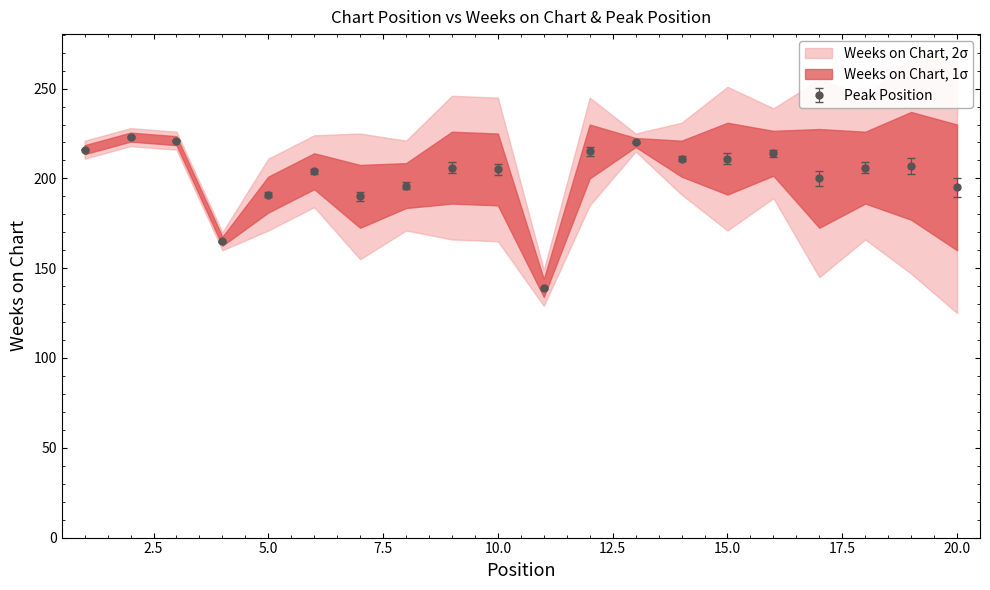

Reading left to right, transcribe all the data shown in this chart.

1=216	2=223	3=221	4=165	5=191	6=204	7=190	8=196	9=206	10=205	11=139	12=215	13=220	14=211	15=211	16=214	17=200	18=206	19=207	20=195